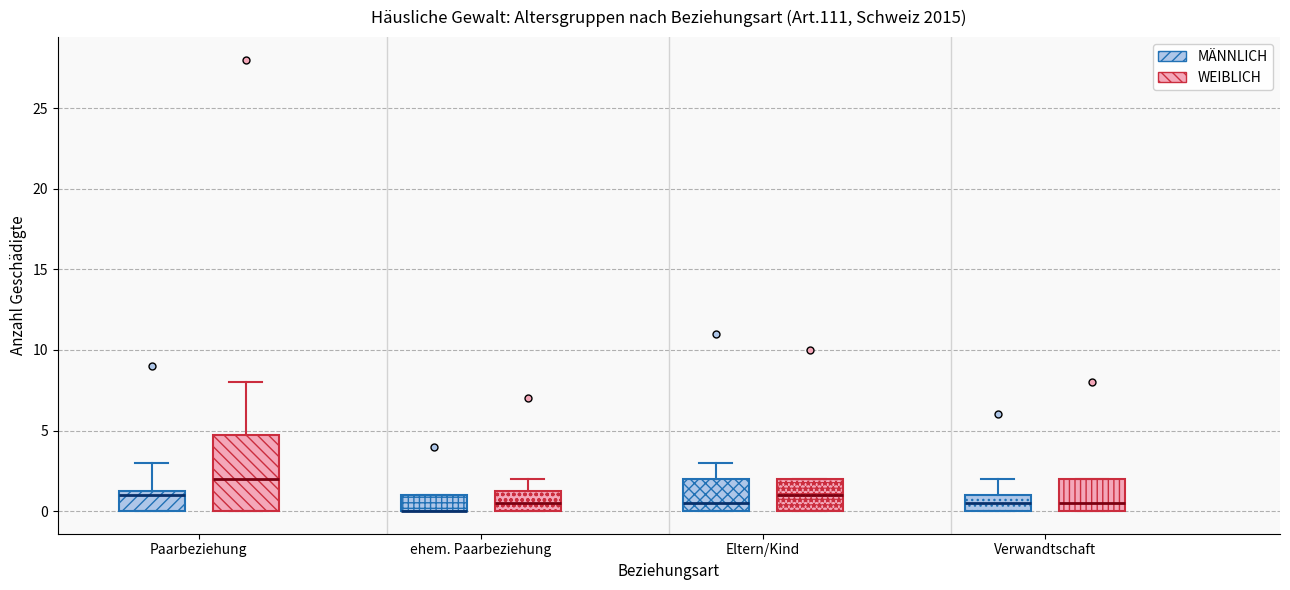

Where does the upper whisker of the box for Verwandtschaft (MÄNNLICH) end on the y-axis? The values are not printed on the chart, so give them approximately, as read against the axis.

2.0